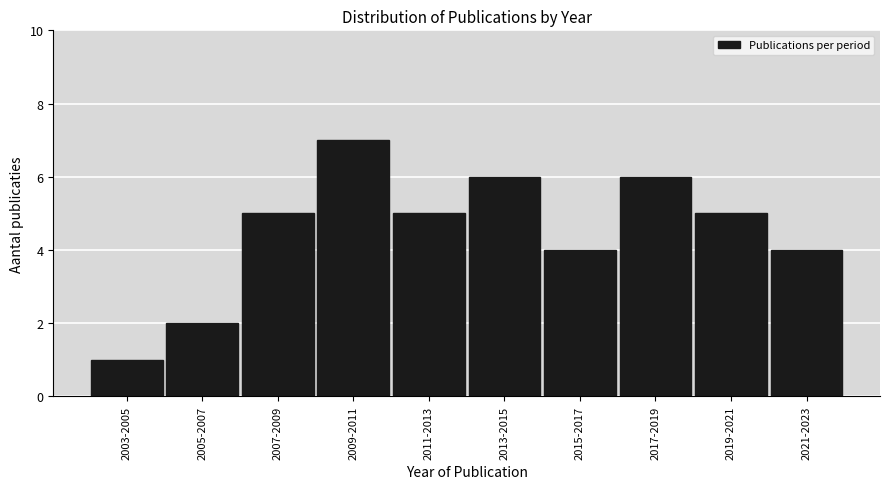

Reading right to left, extract all data points from this chart.

4	5	6	4	6	5	7	5	2	1